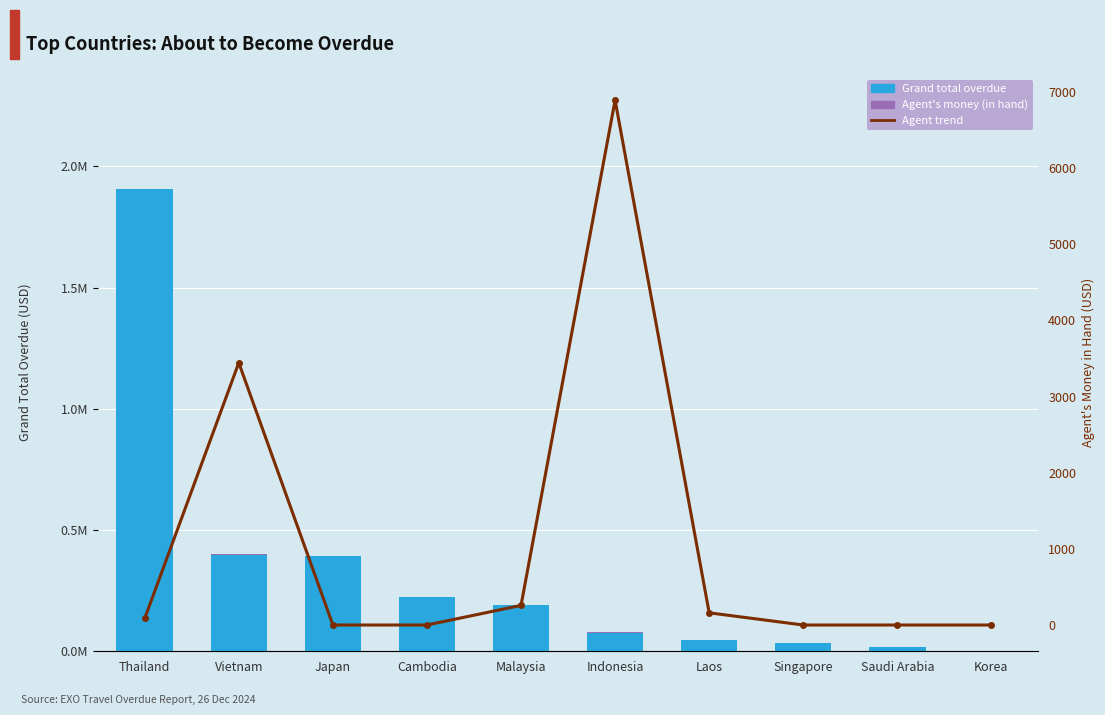

Between Singapore and Korea, which series saw the biggest shift?

Grand total overdue